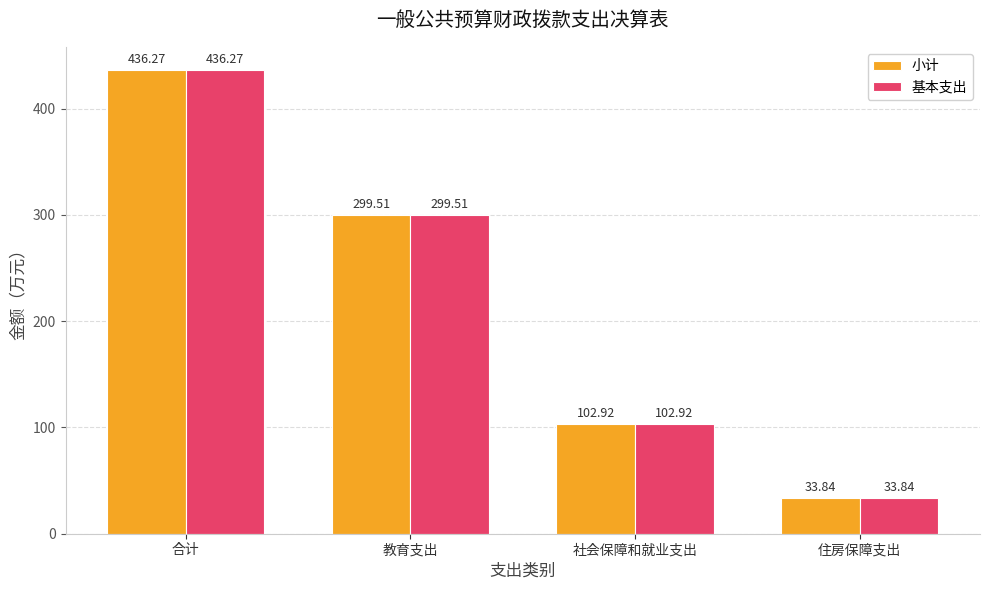

The value of 基本支出 at 住房保障支出 is 33.8. True or false?

True